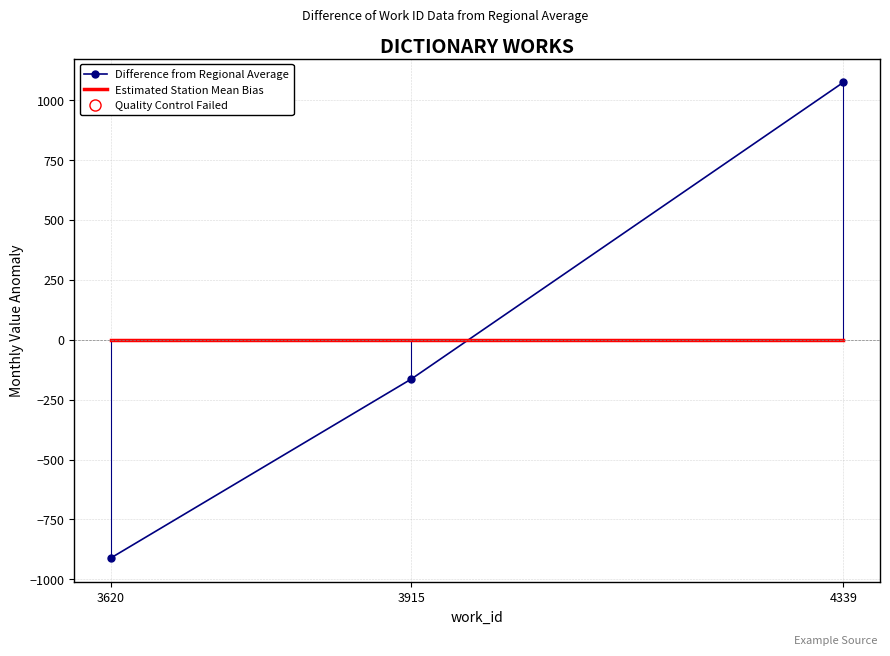

At which category is the sum across all series the highest?

4339